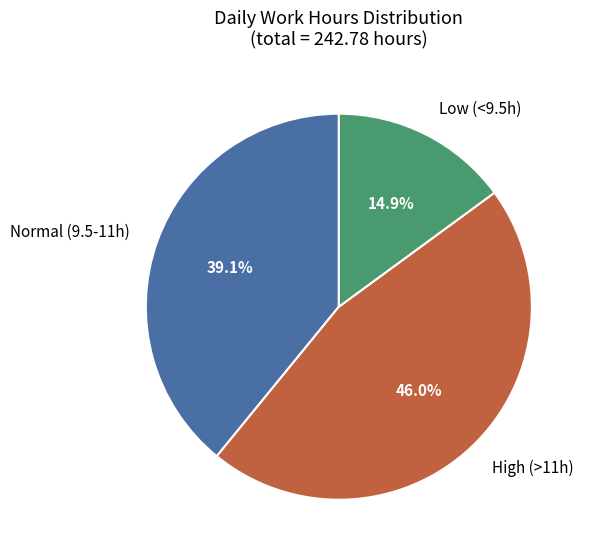

Does High (>11h) account for over 50% of the chart?

No